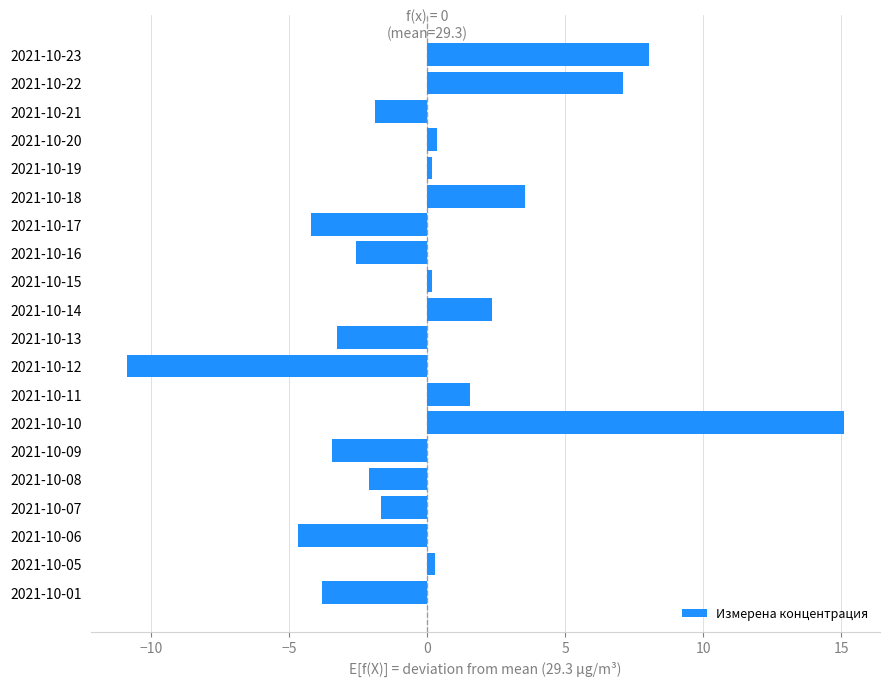

What is the minimum value shown in the chart?

-10.9